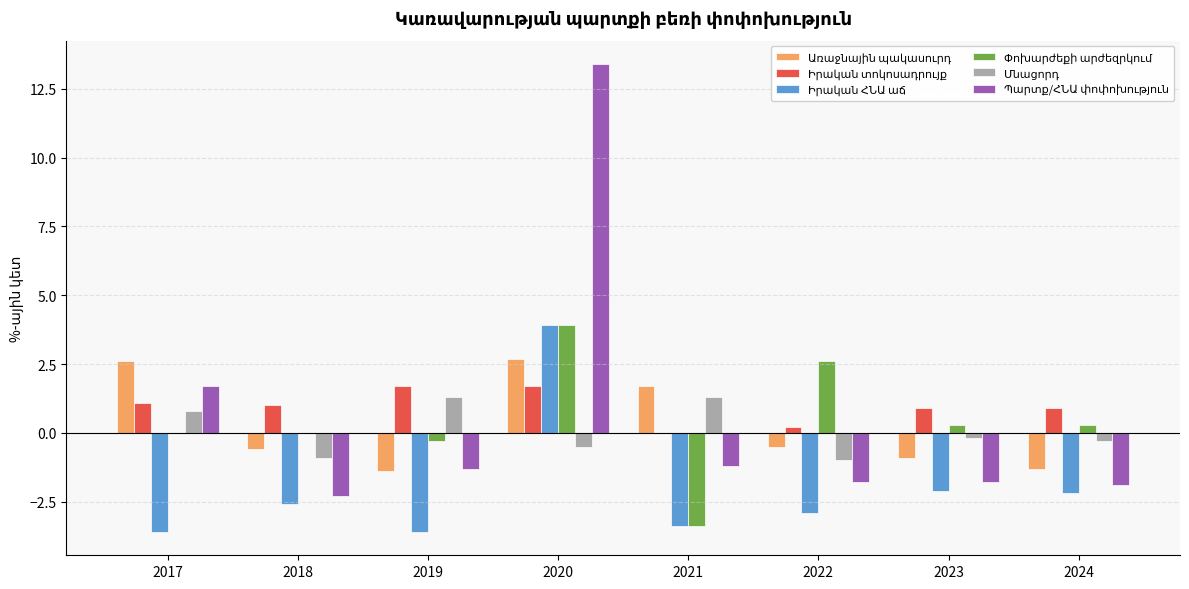

What is the total value across all series at 2017?

2.6